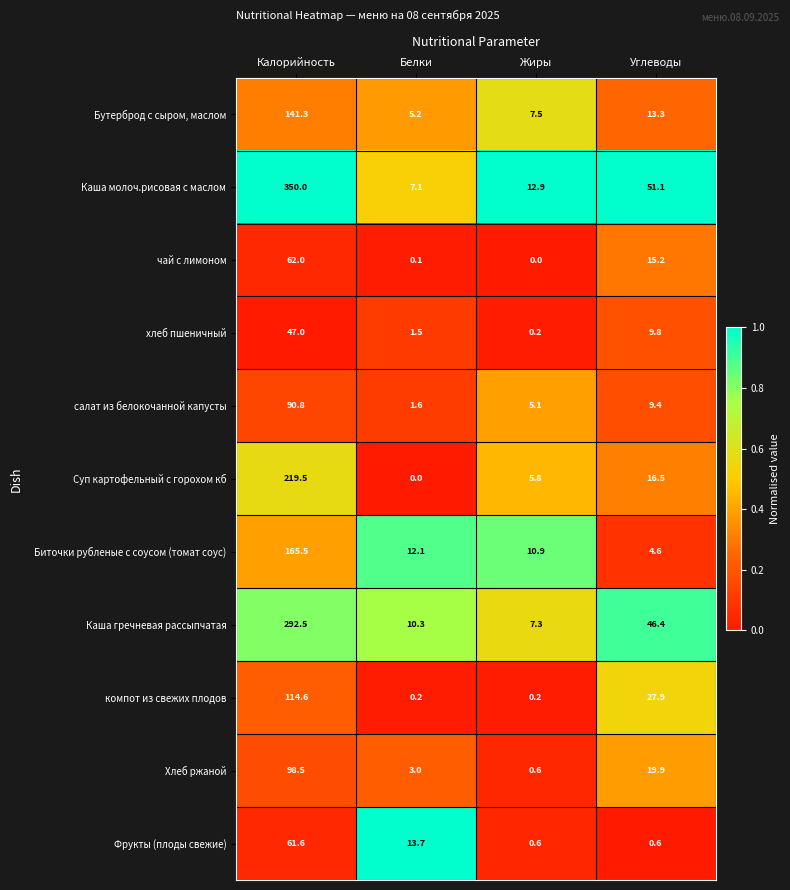

At which category does the chart reach its peak across all series?

Калорийность